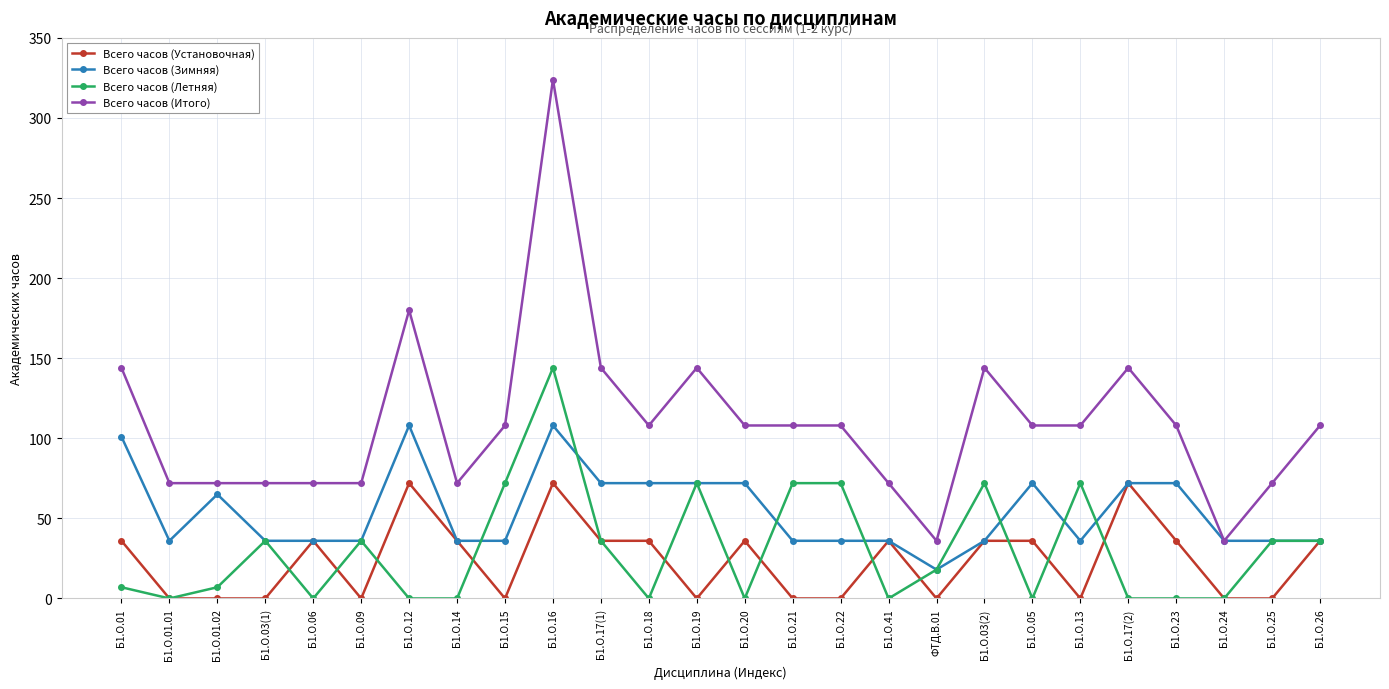

At which category does the chart reach its peak across all series?

Б1.О.16